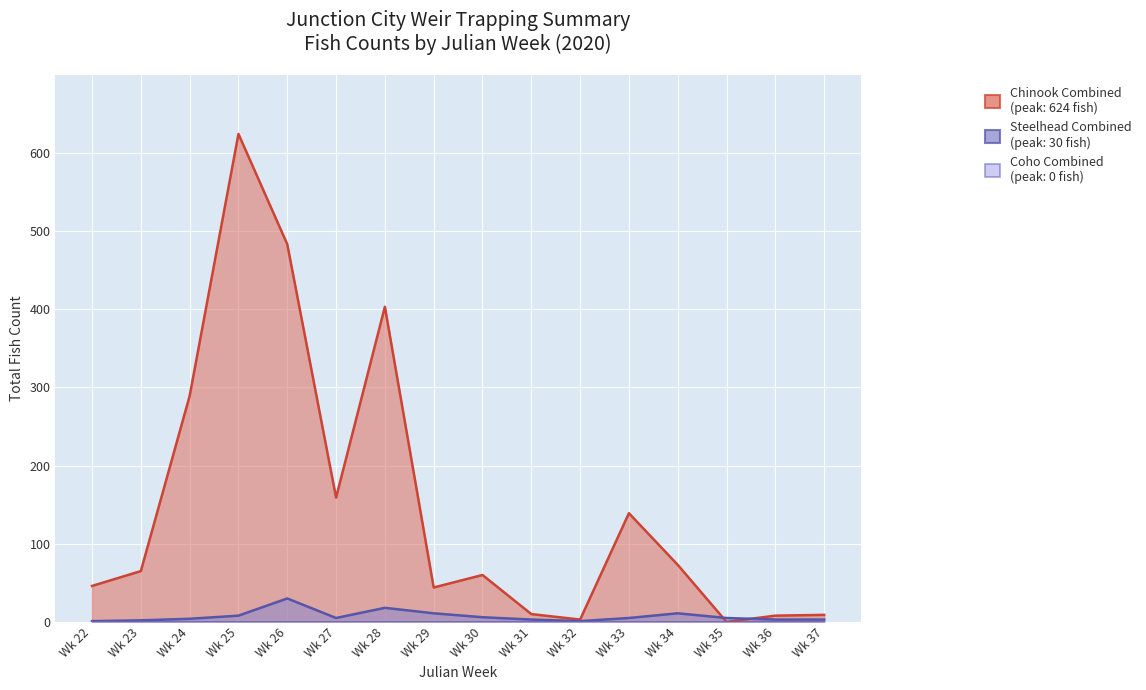

Which category has the highest value across all series?

Wk 25